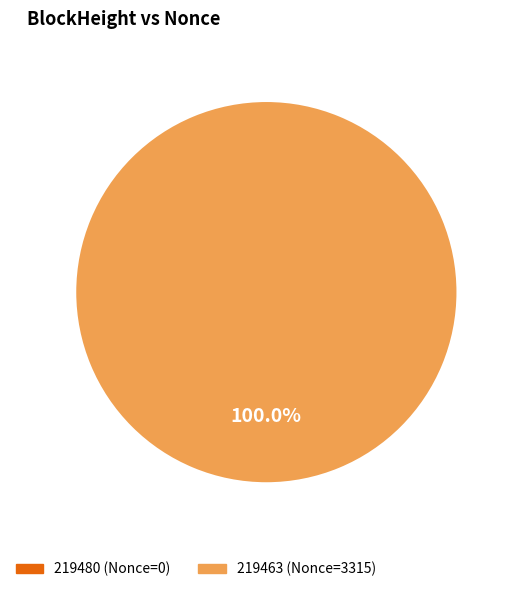

Rank the categories by value from highest to lowest.

219463, 219480